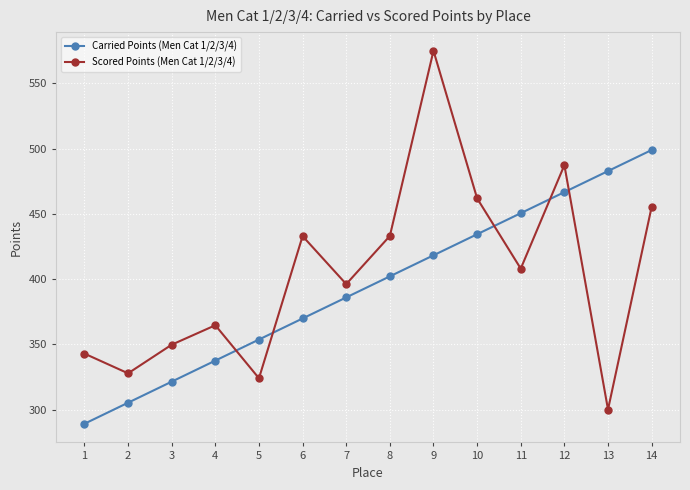

What are all the series names shown in the legend?

Carried Points (Men Cat 1/2/3/4), Scored Points (Men Cat 1/2/3/4)